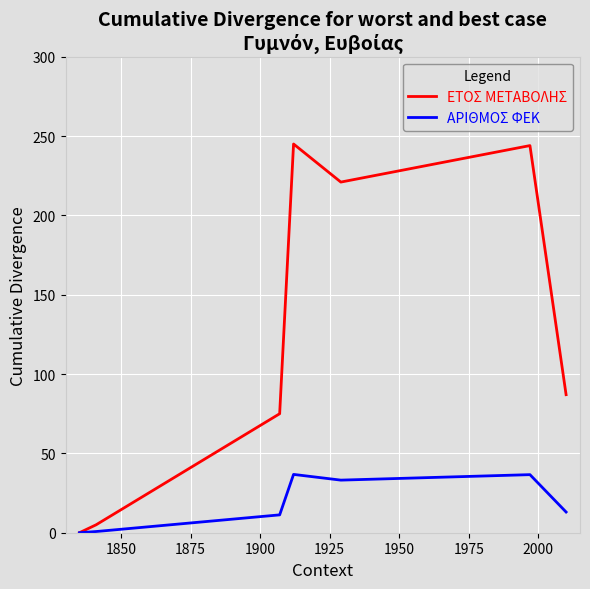

Which series has the largest range (max minus min)?

ΕΤΟΣ ΜΕΤΑΒΟΛΗΣ